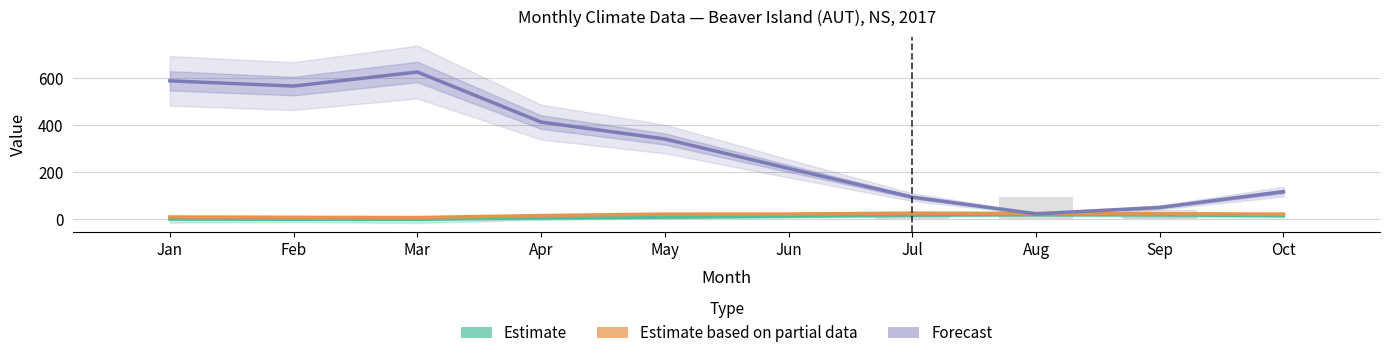

Is the value of Forecast (HDD) at Sep greater than the value of CDD (×10) at Jul?

Yes